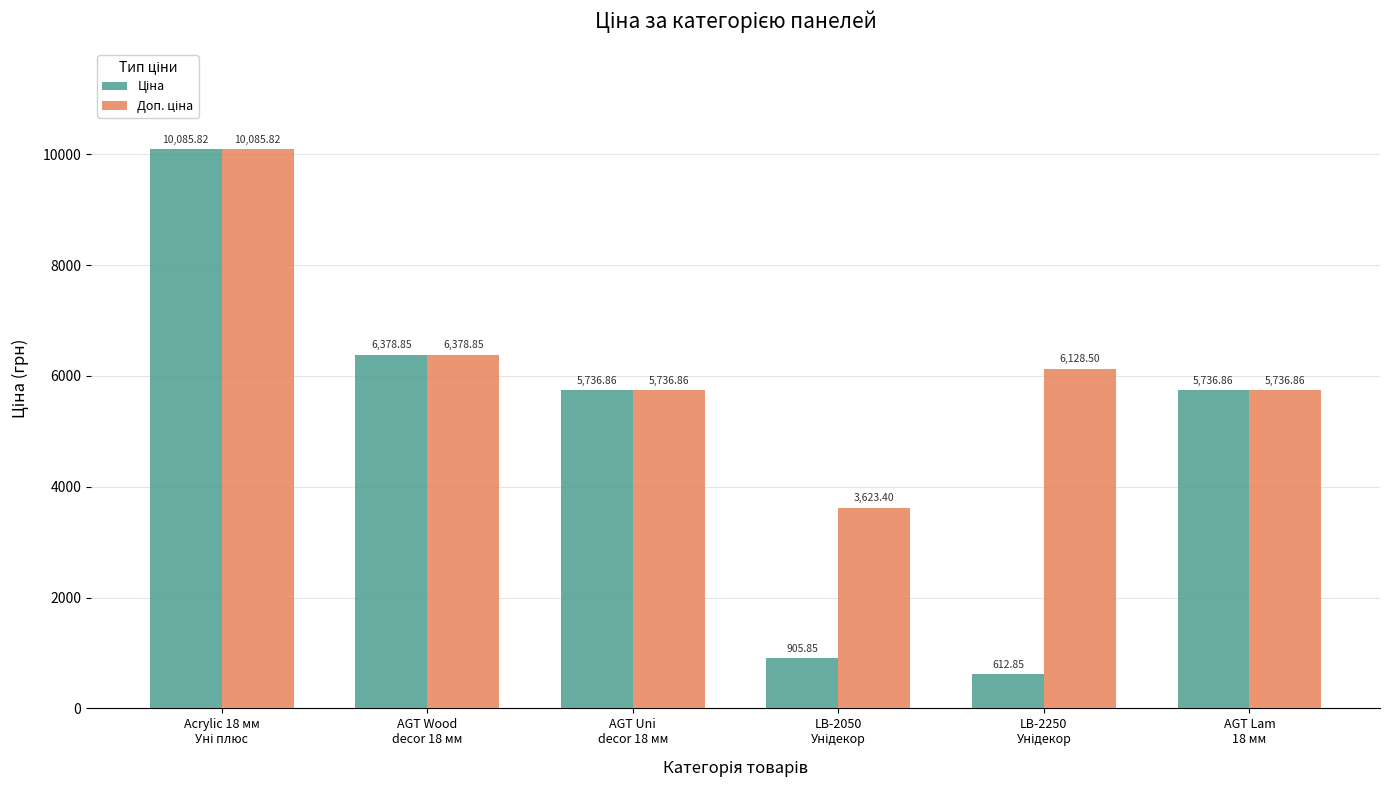

At which label does Доп. ціна first exceed 6128?

Acrylic 18 мм
Уні плюс